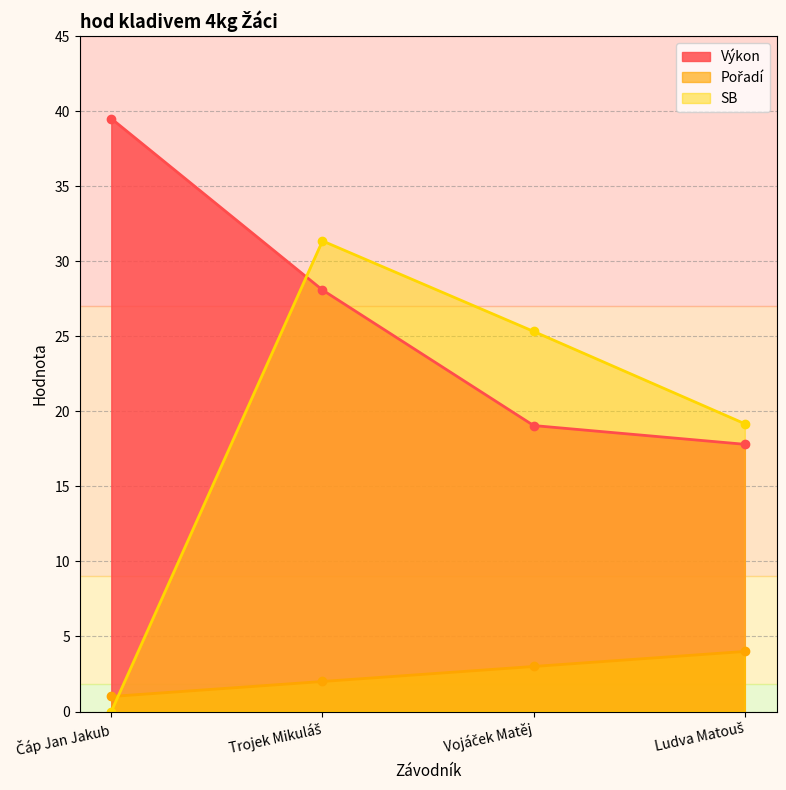

What is the maximum value for Výkon?

39.5